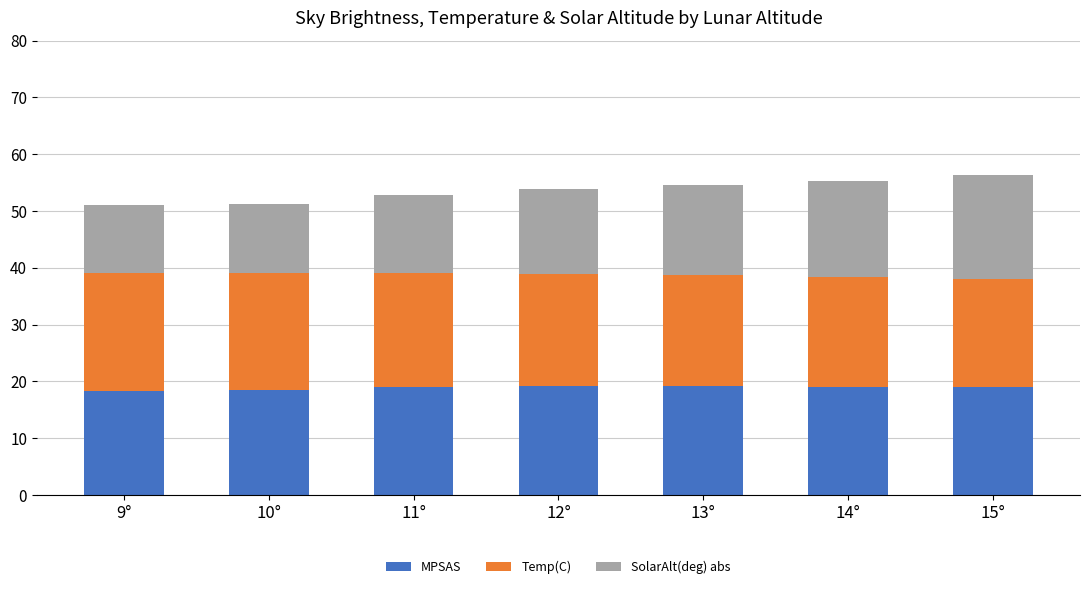

The value of MPSAS at 14° is 19.0. True or false?

True